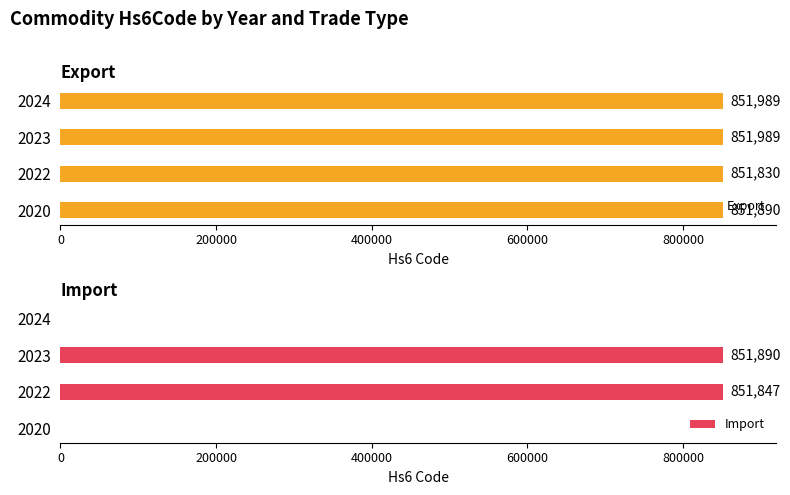

How many values in the Import series are below 851846?

2